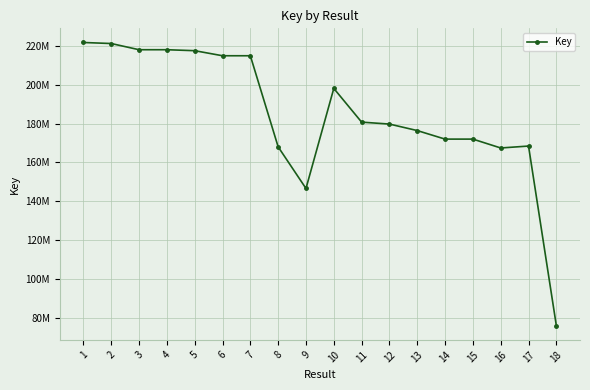

Is this an area chart (filled region under the line)?

No